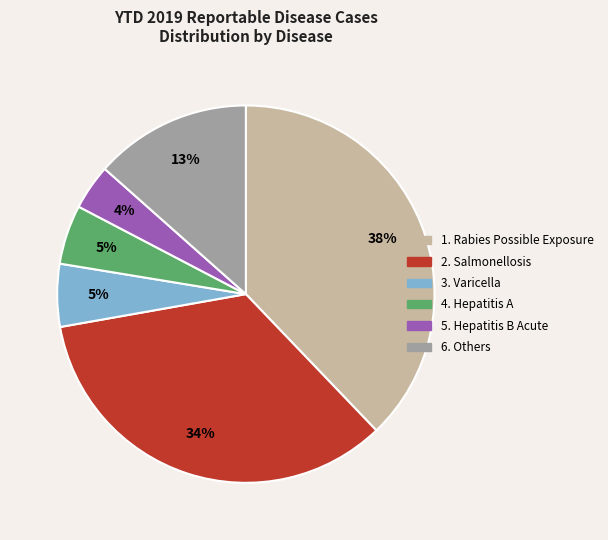

Is there a majority slice in this chart?

No